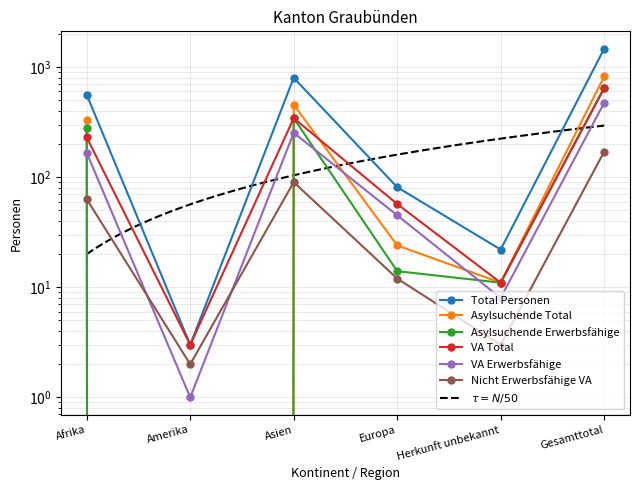

What is the label of the 3rd point from the right?

Europa